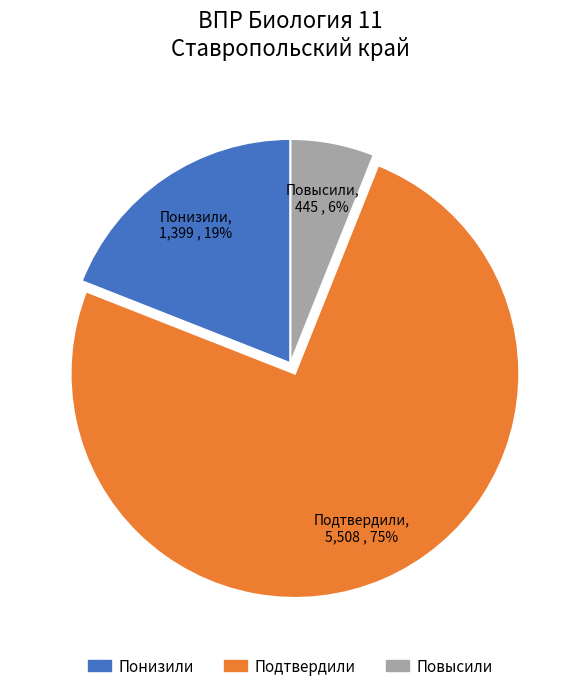

Combined, do Повысили and Понизили account for over 50%?

No